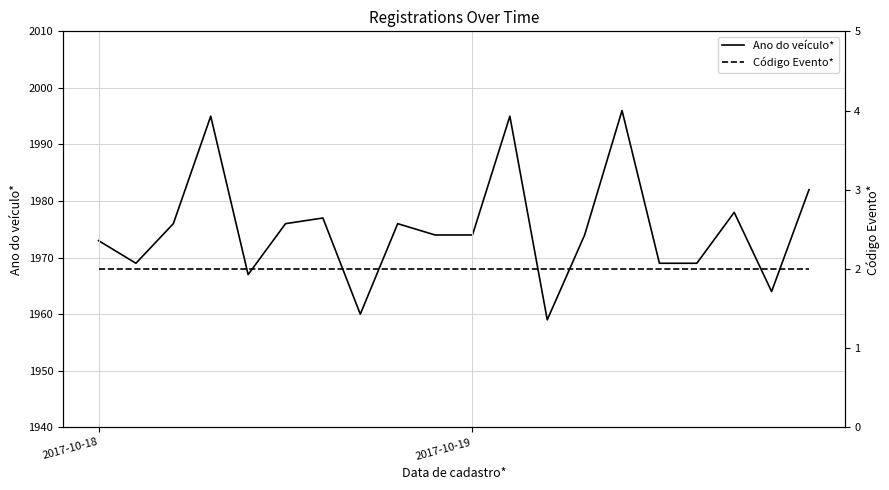

Which series has the largest range (max minus min)?

Ano do veículo*